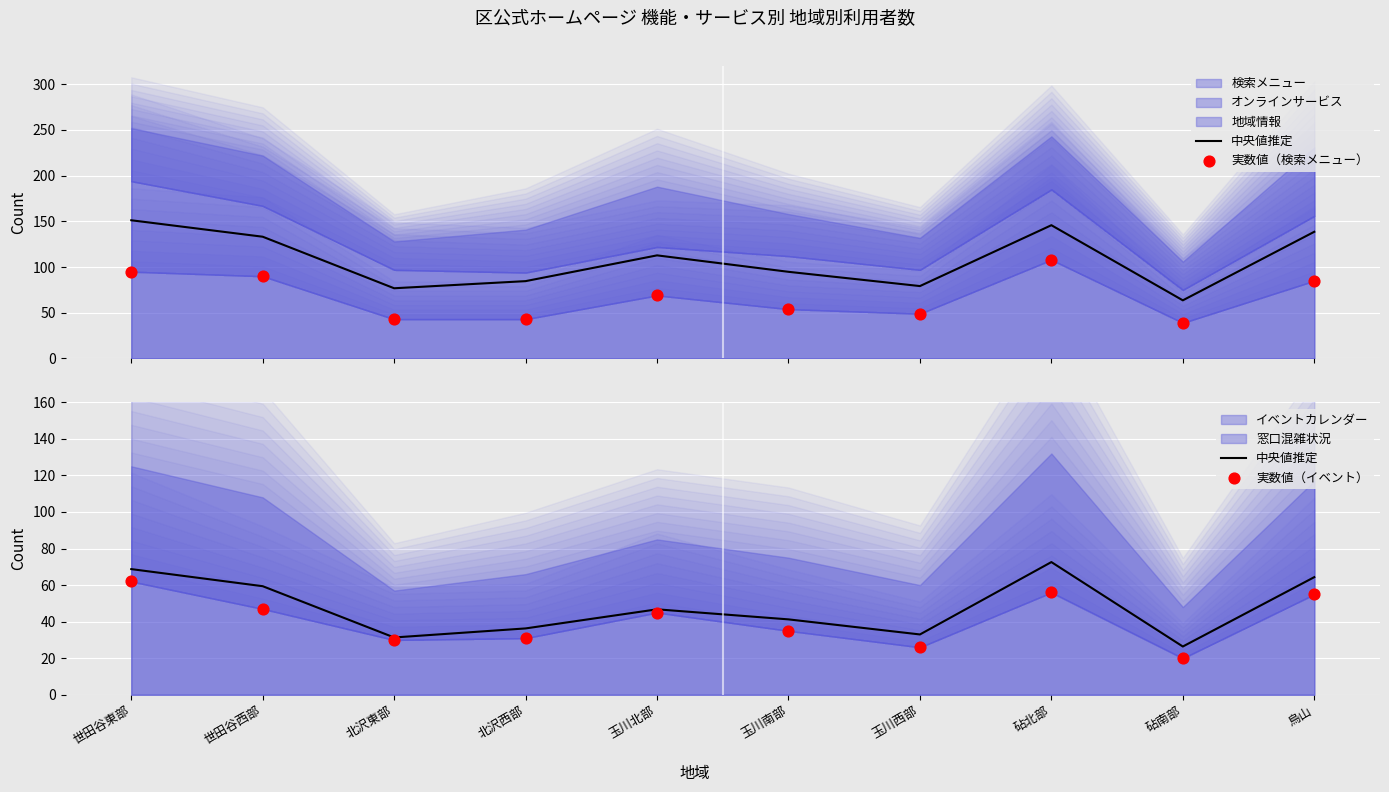

Is the value of 実数値（イベント） at 砧南部 greater than the value of 実数値（検索メニュー） at 玉川西部?

No